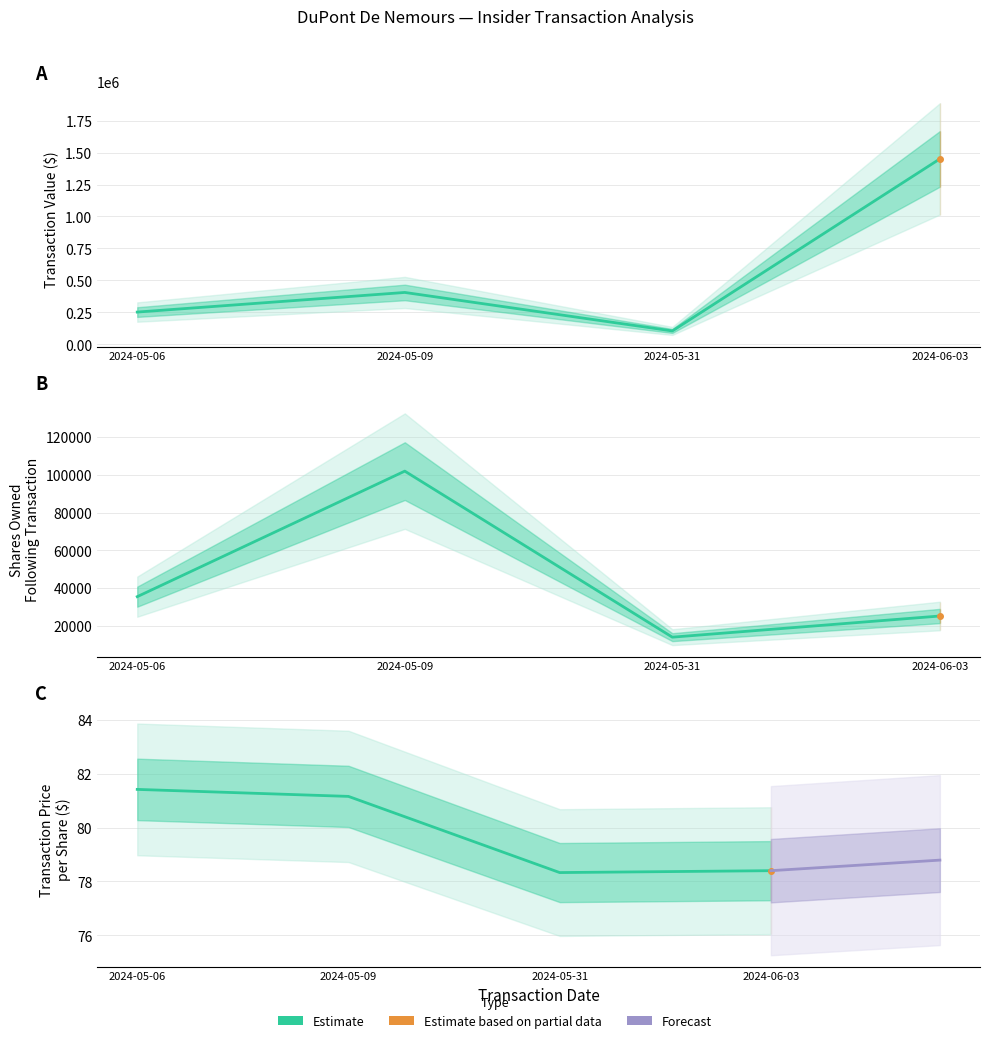

What is the change in value from 2024-05-09 to 2024-05-31?

-2.8